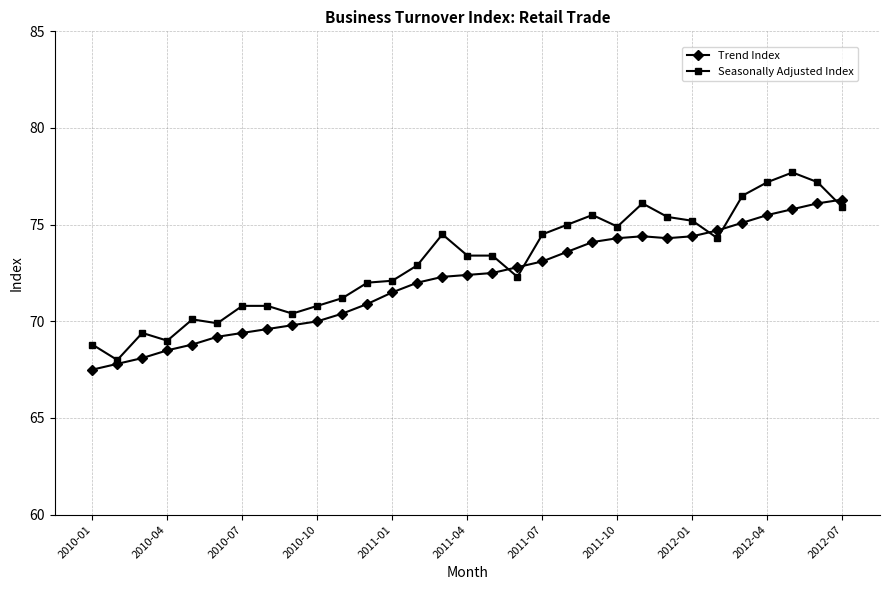

True or false: Seasonally Adjusted Index has more than 1 points higher than both neighbors.

True